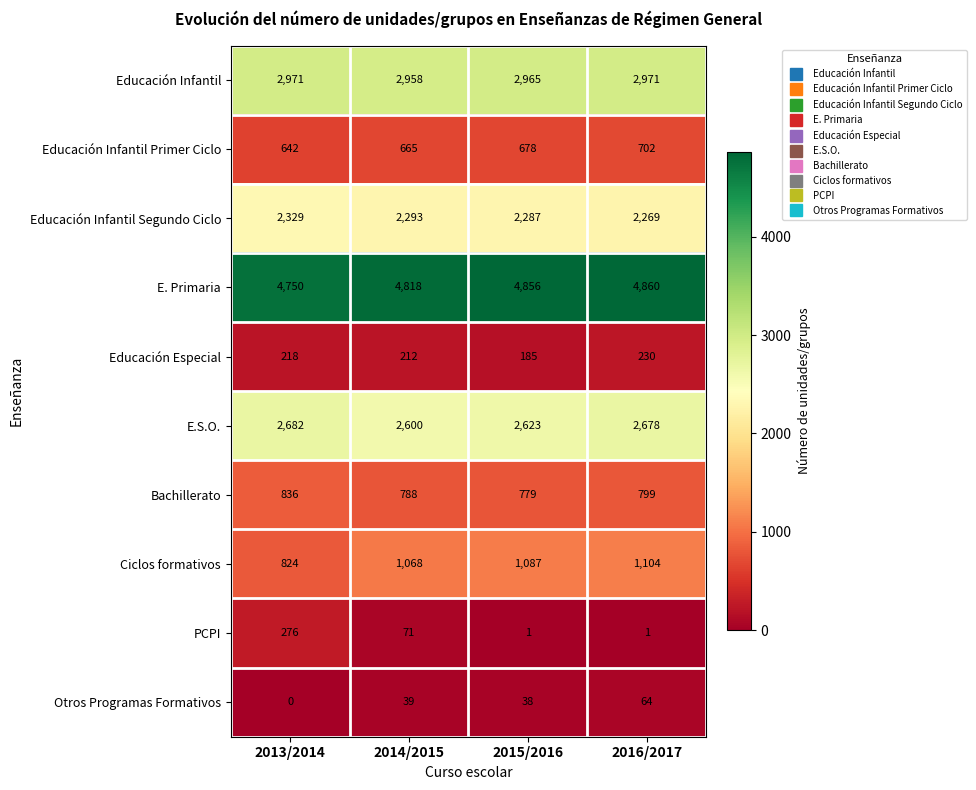

Count the number of categories in the chart.

4